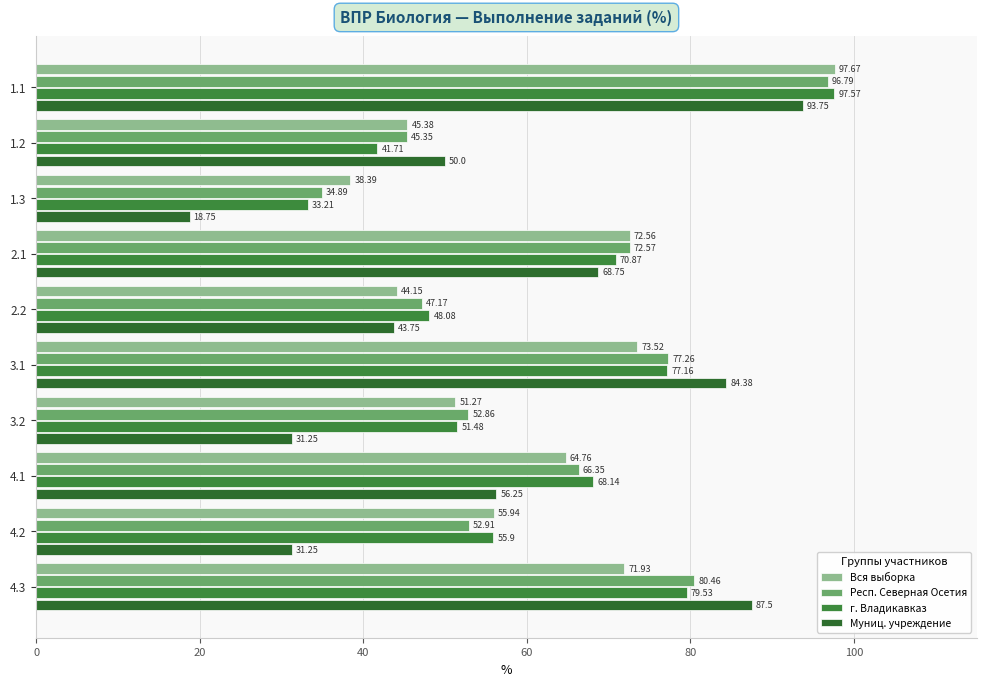

How many data points in Респ. Северная Осетия are less than 66?

5